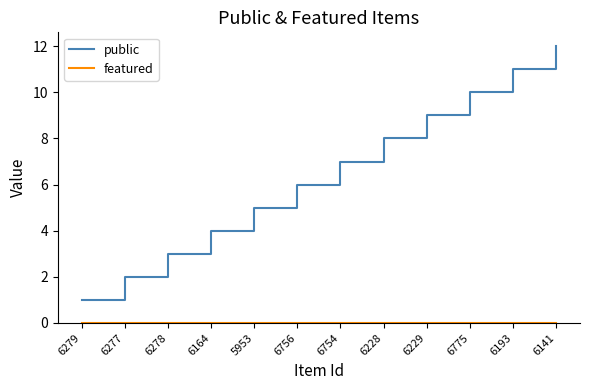

How many categories are shown in the chart?

12